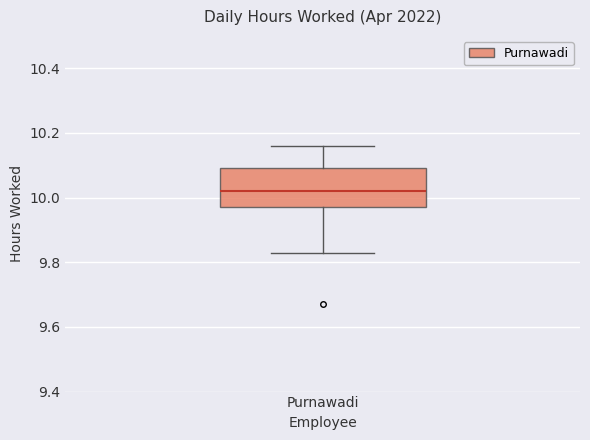

Where does the median line of the box for Purnawadi sit on the y-axis? The values are not printed on the chart, so give them approximately, as read against the axis.

10.02